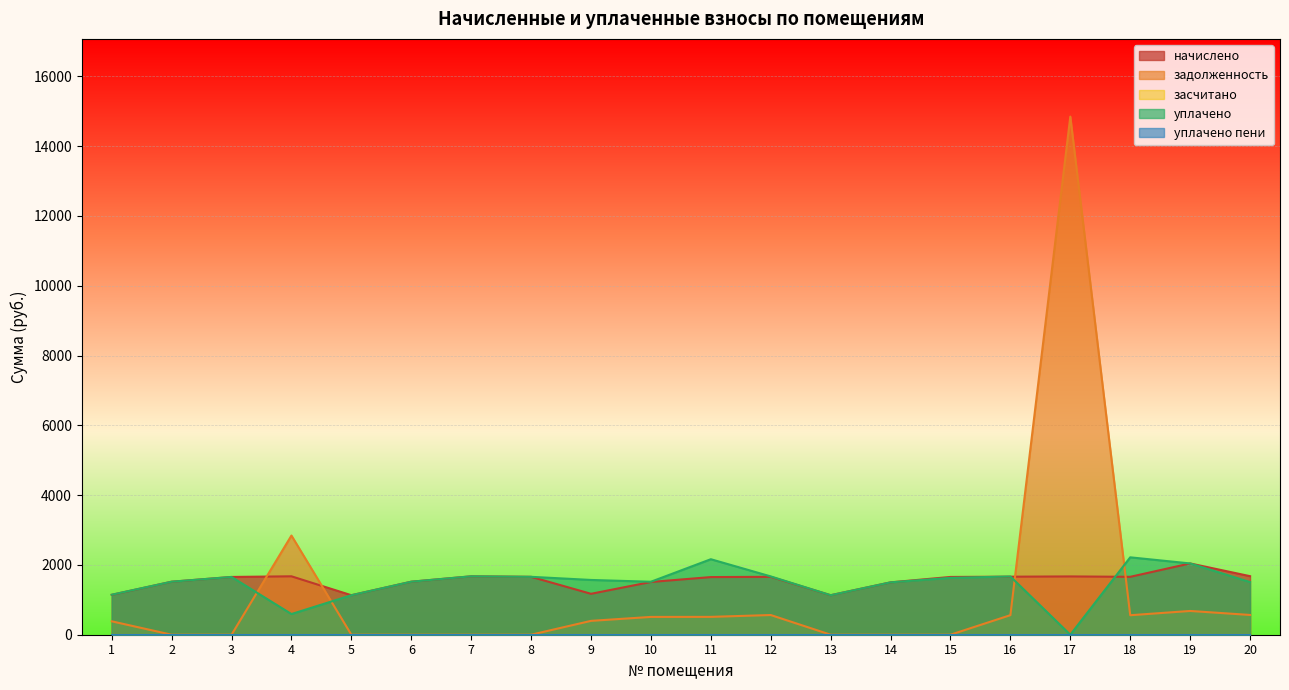

Between which two adjacent categories do задолженность and уплачено first intersect?

3 and 4